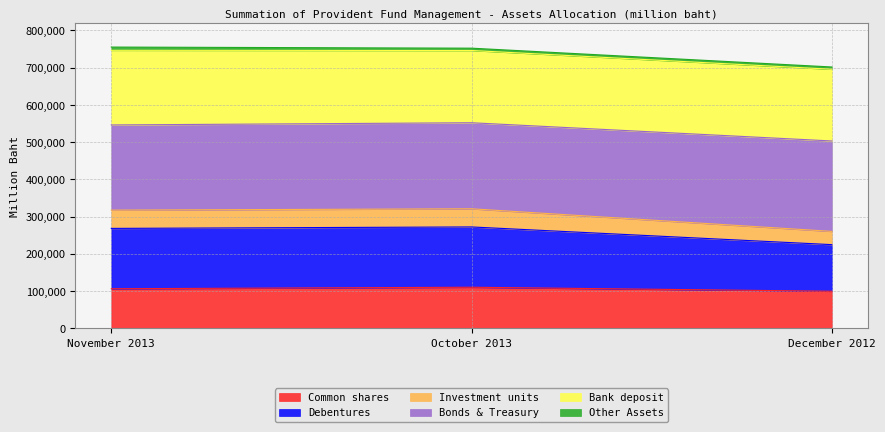

Does the chart display data point markers on the line(s)?

No